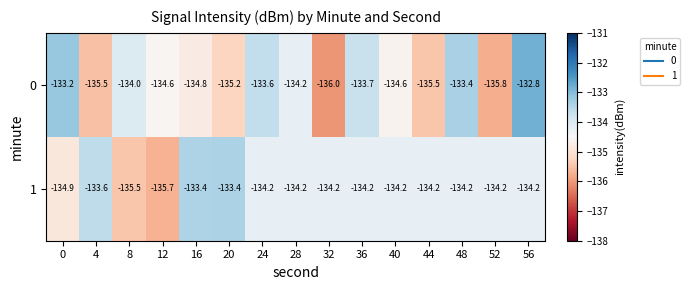

True or false: 0 has a value of -133.2 at 0.

True